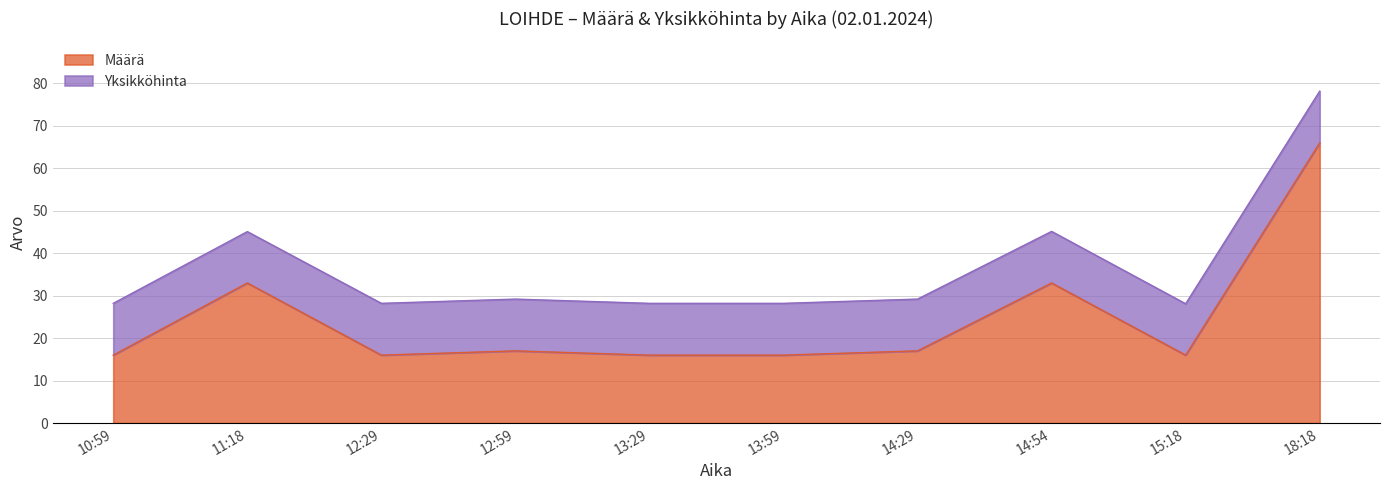

What is the difference between the maximum and minimum values?

50